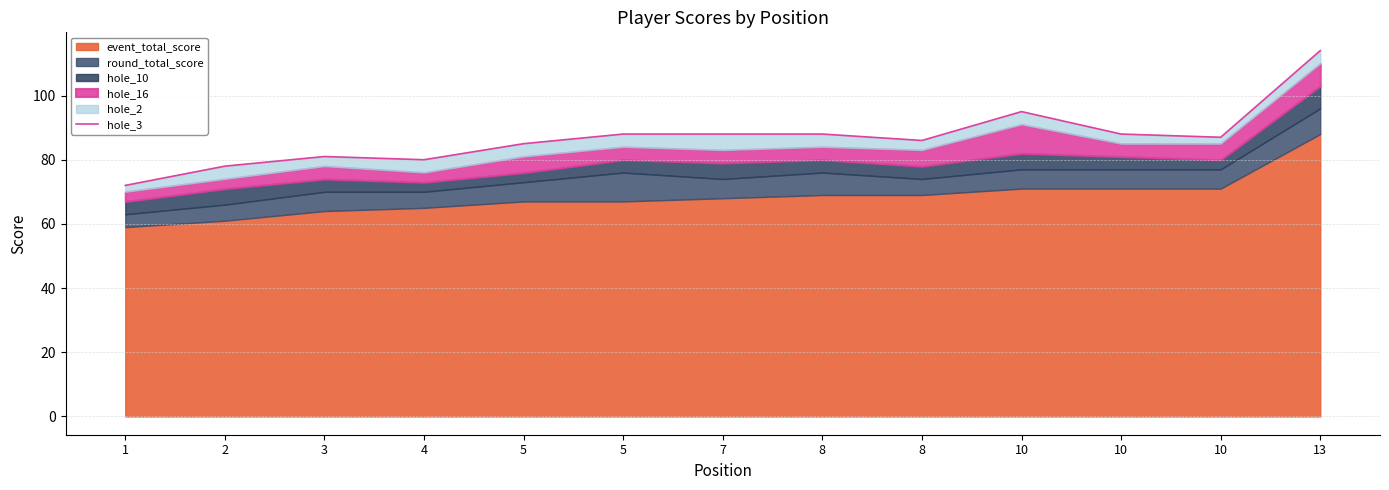

What is the value of the 3rd point from the left?

81